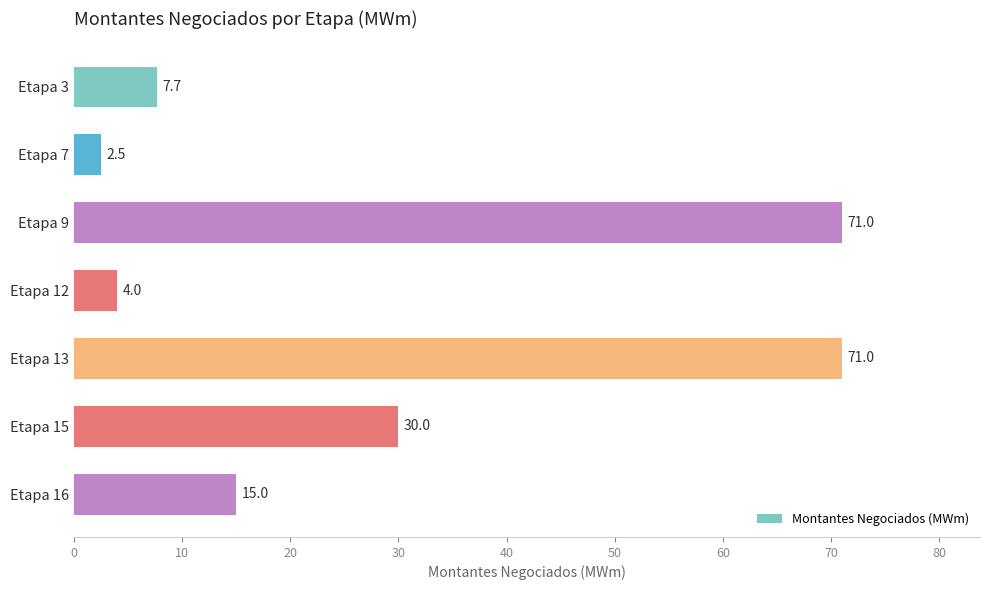

What is the minimum value shown in the chart?

2.5